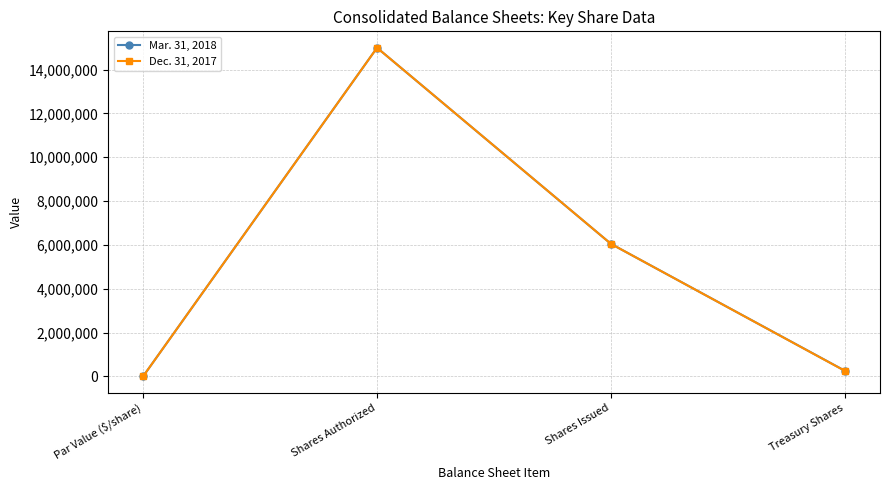

What is the label of the 4th point from the left?

Treasury Shares